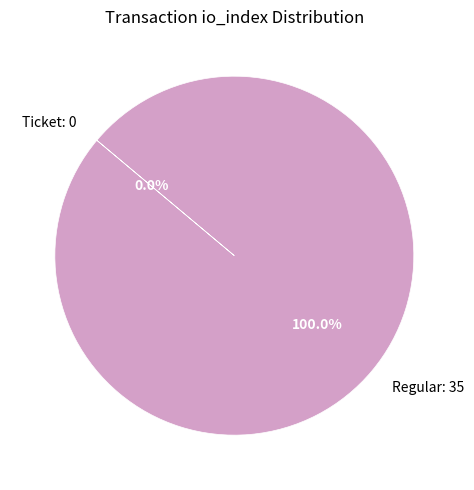

Does Regular (io_index=35) represent more than half of the total?

Yes